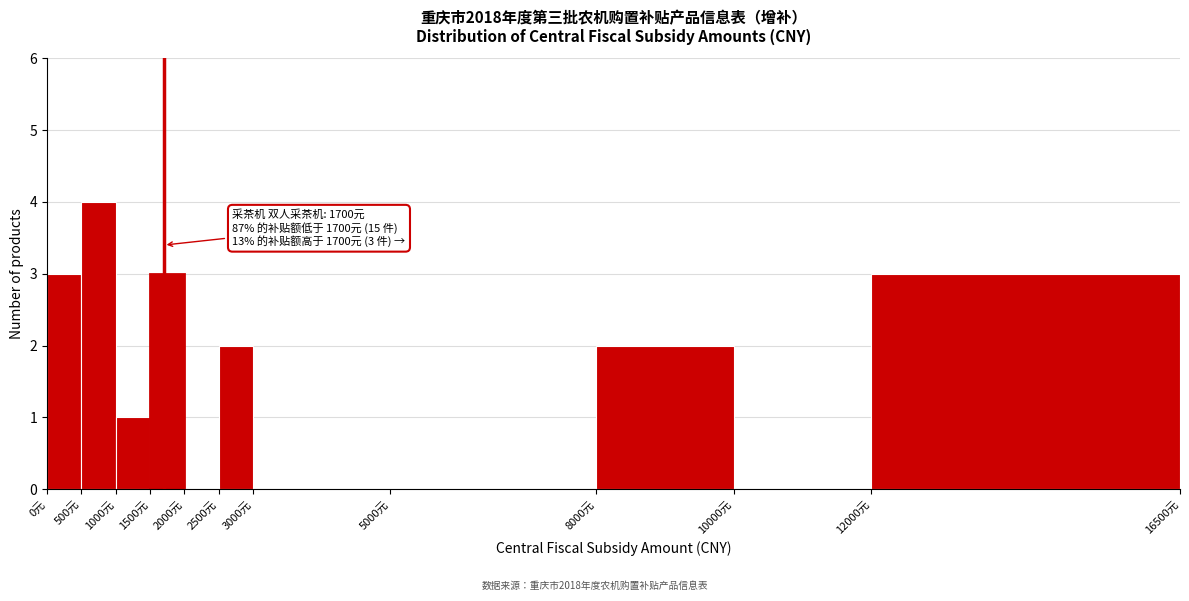

Over which range of the x-axis is the bar tallest?

500 to 1000